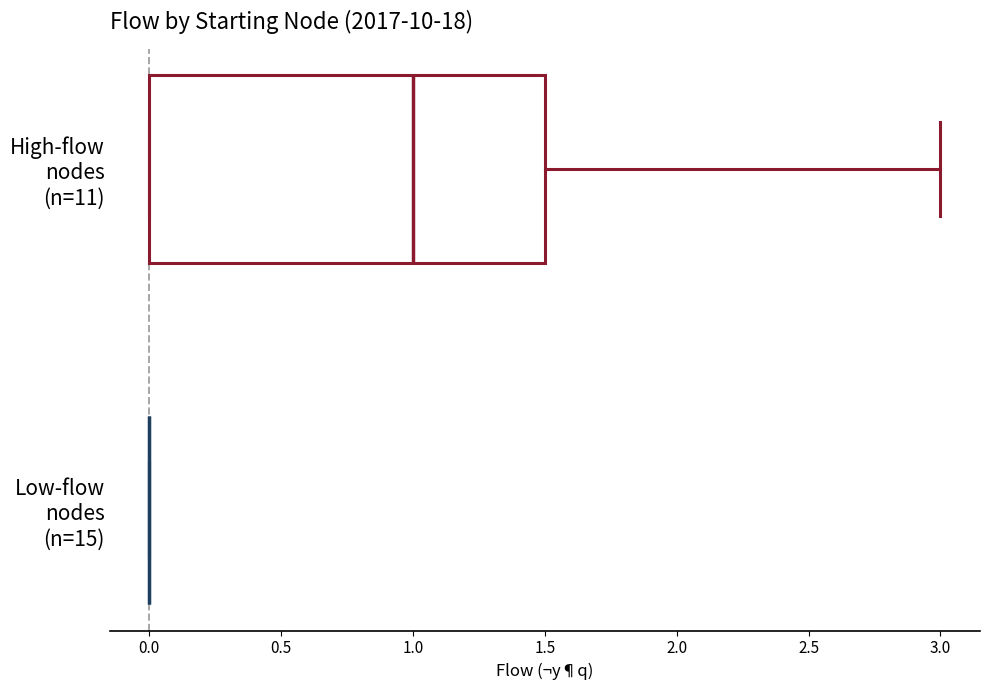

Comparing the boxes themselves (not the whiskers), which one is the widest?

High-flow nodes (n=11)